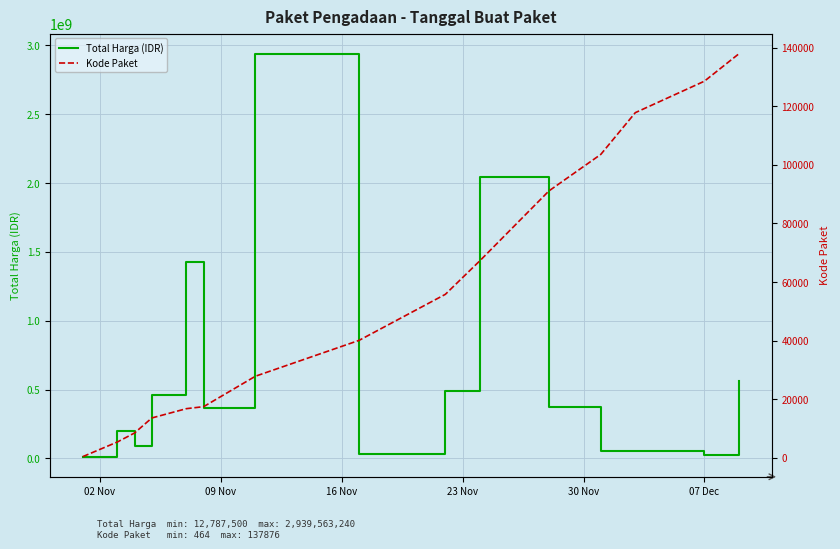

True or false: Kode Paket and Total Harga (IDR) intersect in this chart.

False